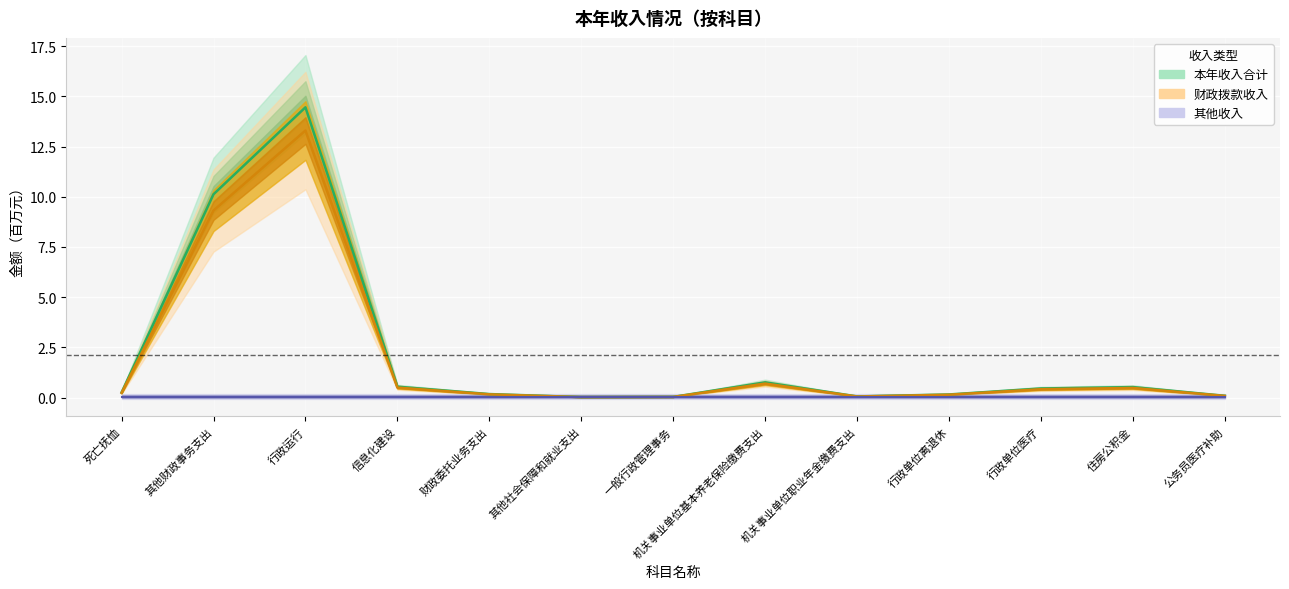

What is the average value of the 财政拨款收入 series?

2.0